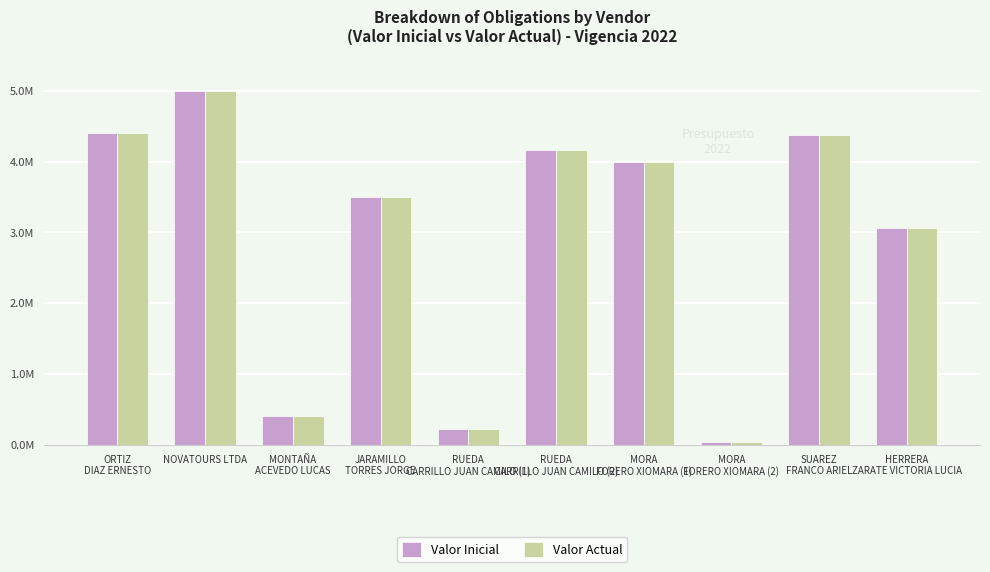

What is the approximate value of Valor Inicial at HERRERA
ZARATE VICTORIA LUCIA?

3066336.0